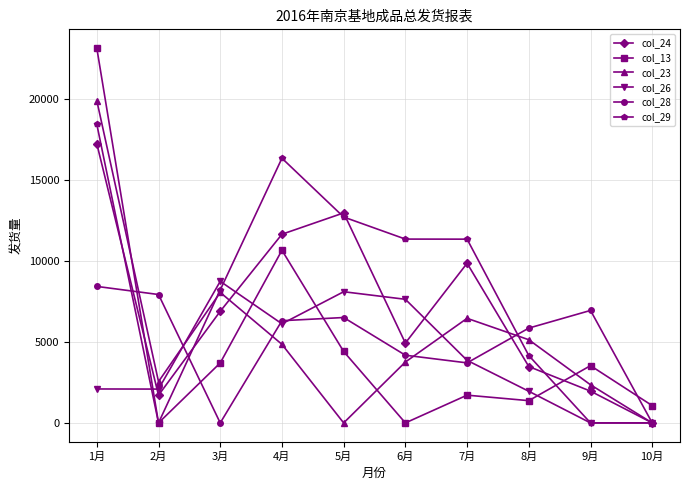

What is the difference between the second highest and minimum values in the col_13 series?

10650